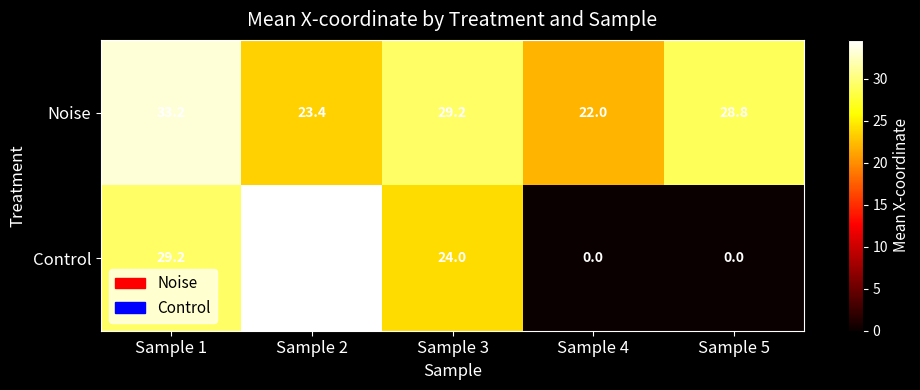

What is the average value of the Control series?

17.6